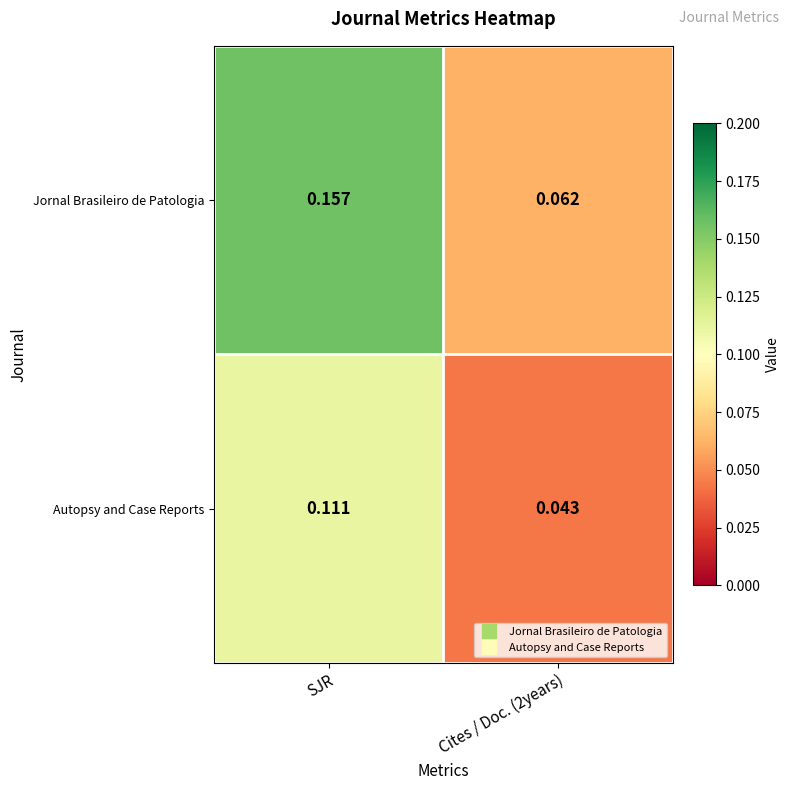

Between SJR and Cites / Doc. (2years), which series saw the biggest shift?

Jornal Brasileiro de Patologia